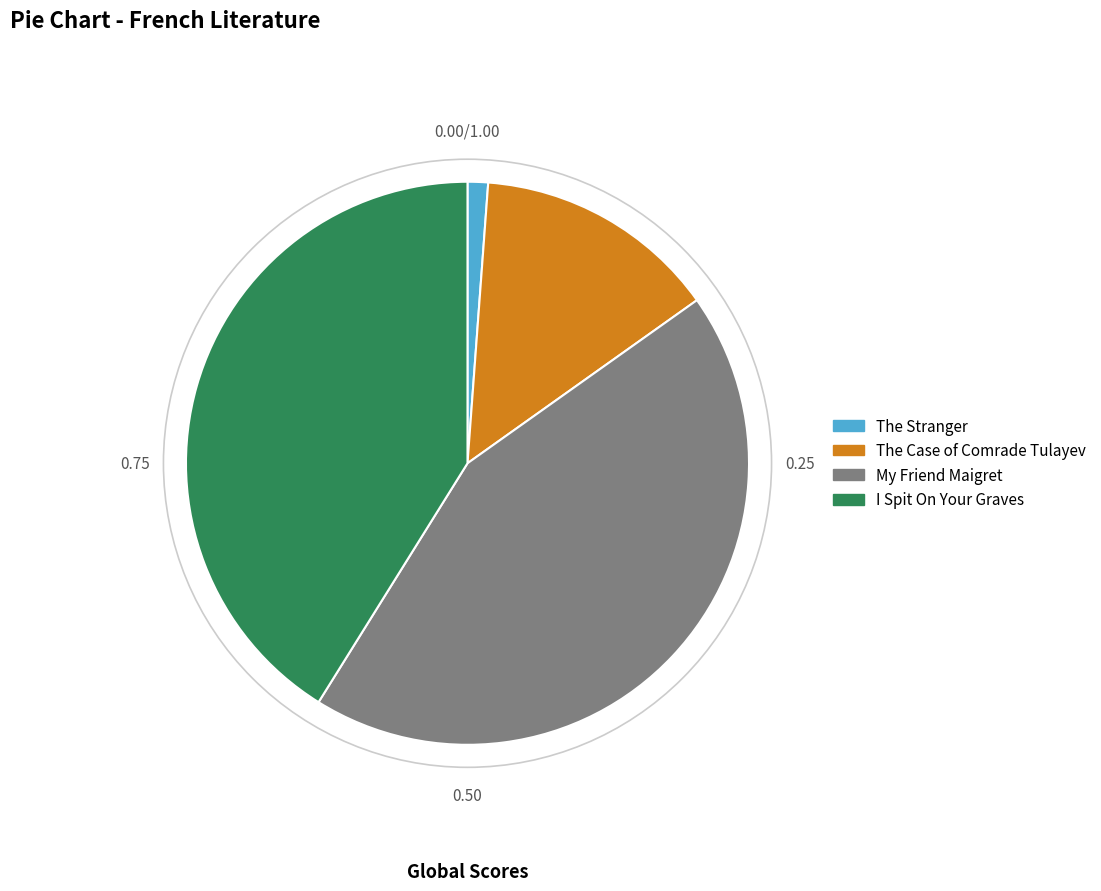

Is there a majority slice in this chart?

No